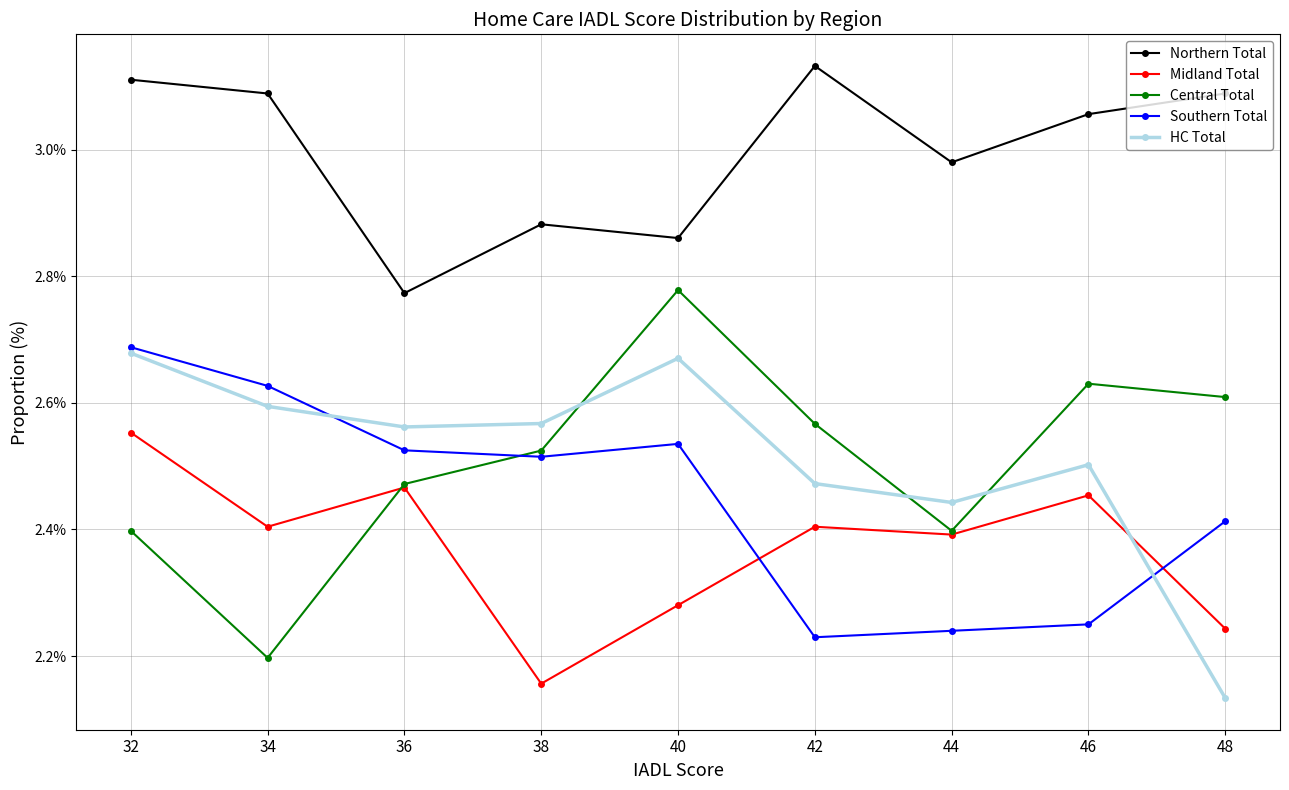

Is it true that Midland Total equals 3.6 at 44?

False